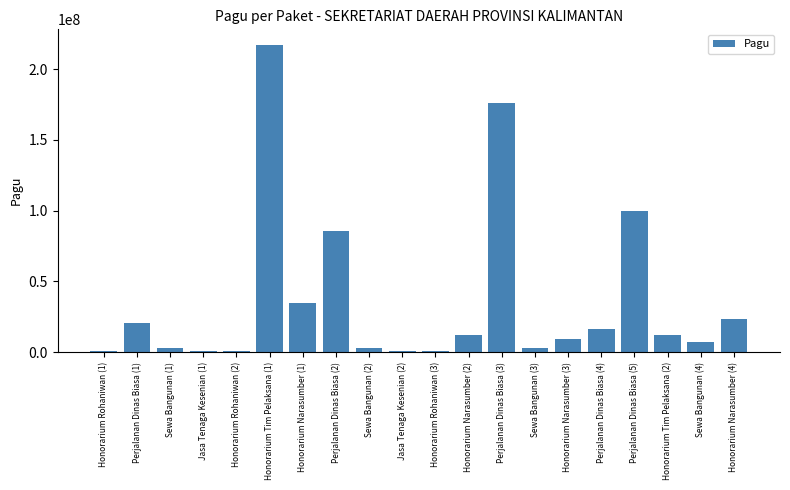

The value at Perjalanan Dinas Biasa (4) is 15957000. True or false?

True